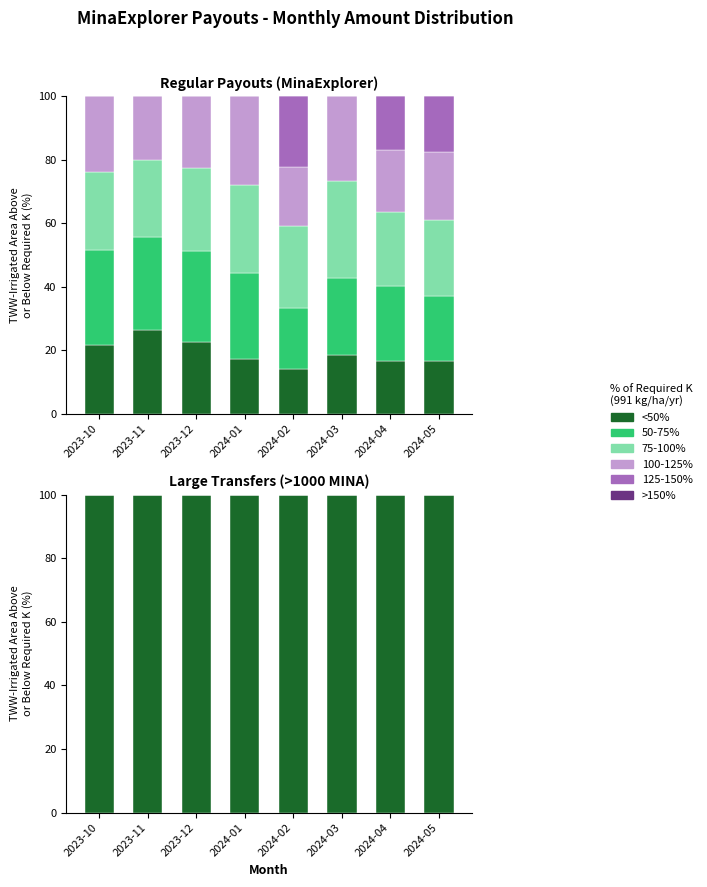

Rank the series at 2023-10 from lowest to highest value.

50-75%, 75-100%, 100-125%, 125-150%, >150%, <50%